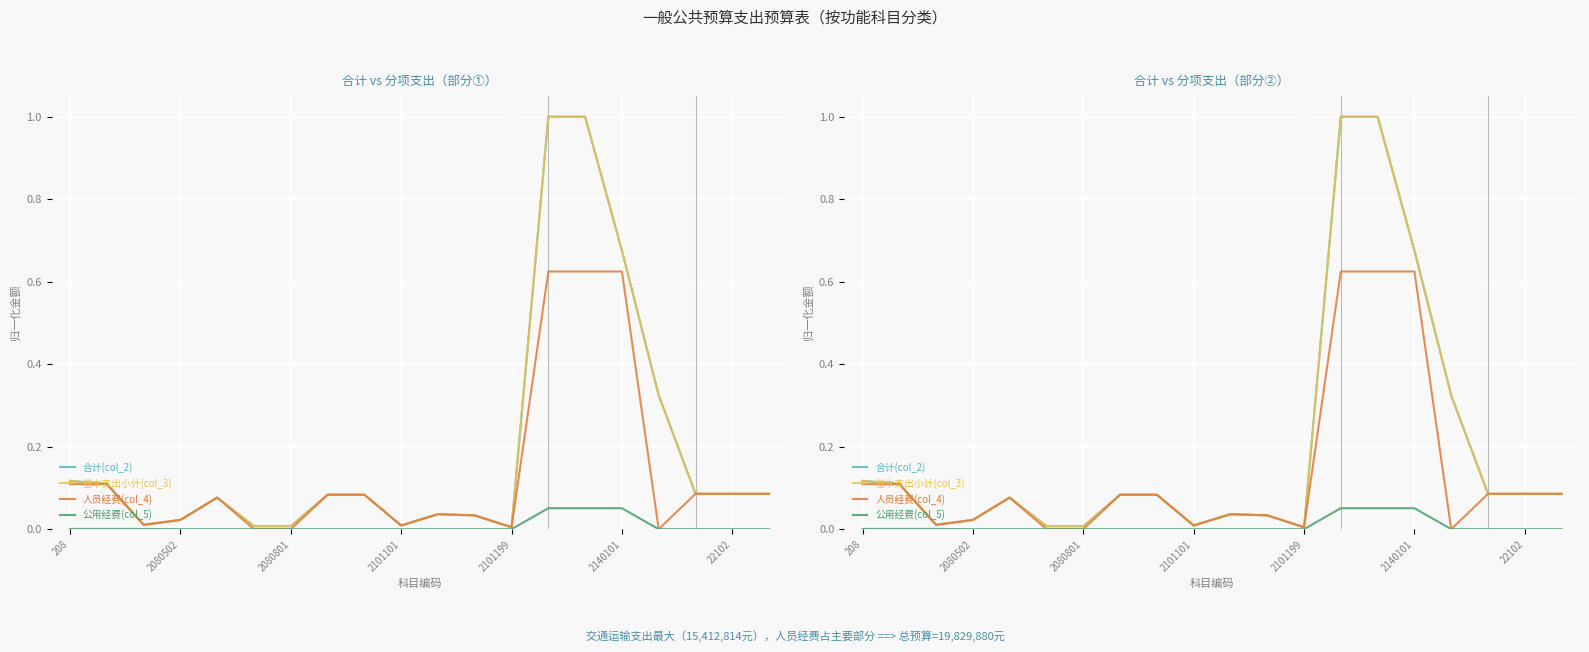

True or false: 公用经费(col_5) and 合计(col_2) cross at least once.

False